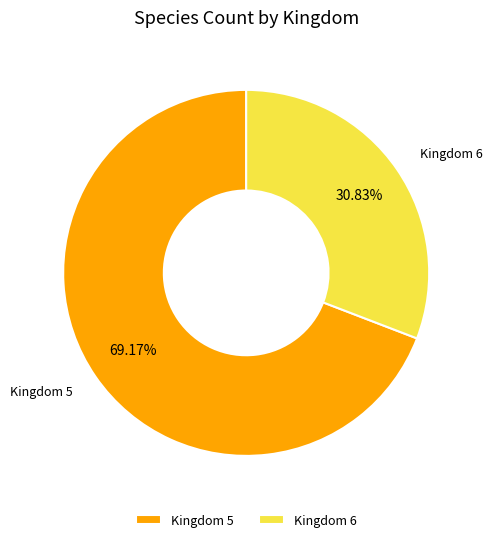

Between Kingdom 5 and Kingdom 6, which is larger?

Kingdom 5